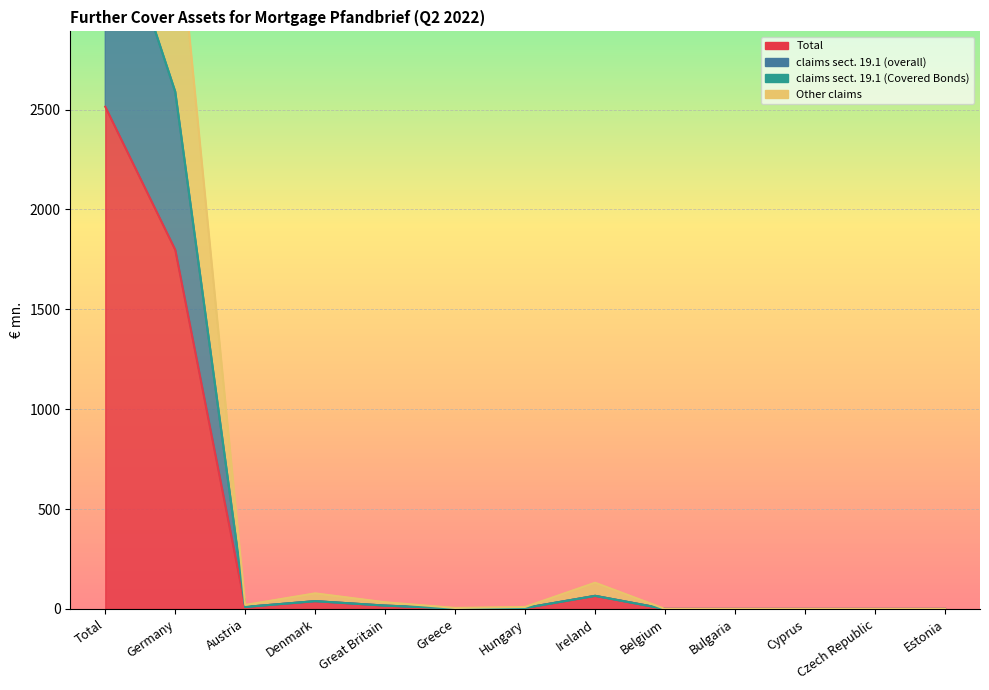

What is the total value across all series at Hungary?

20.0